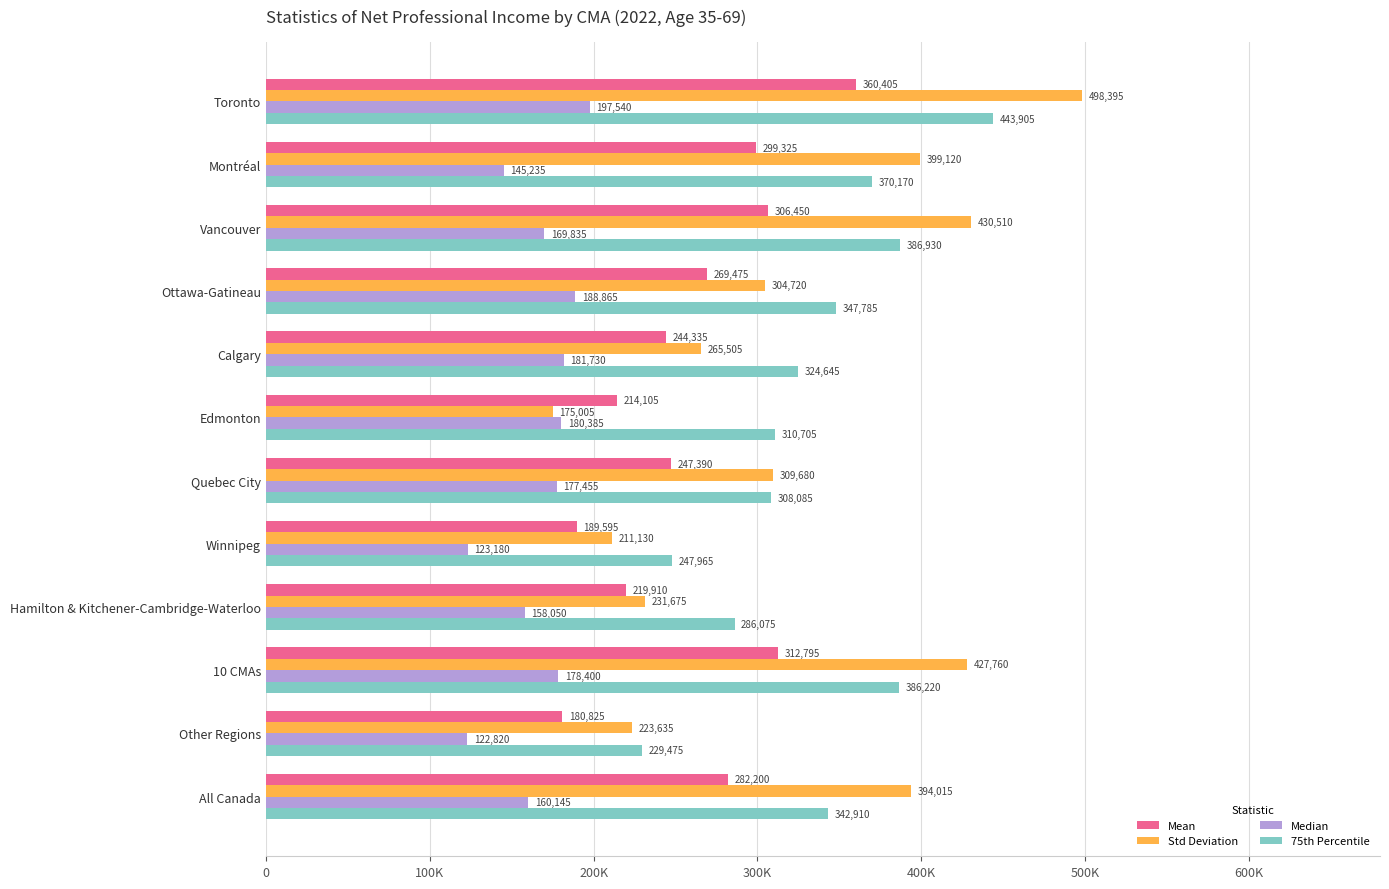

Which label corresponds to the smallest value in the chart?

Other Regions